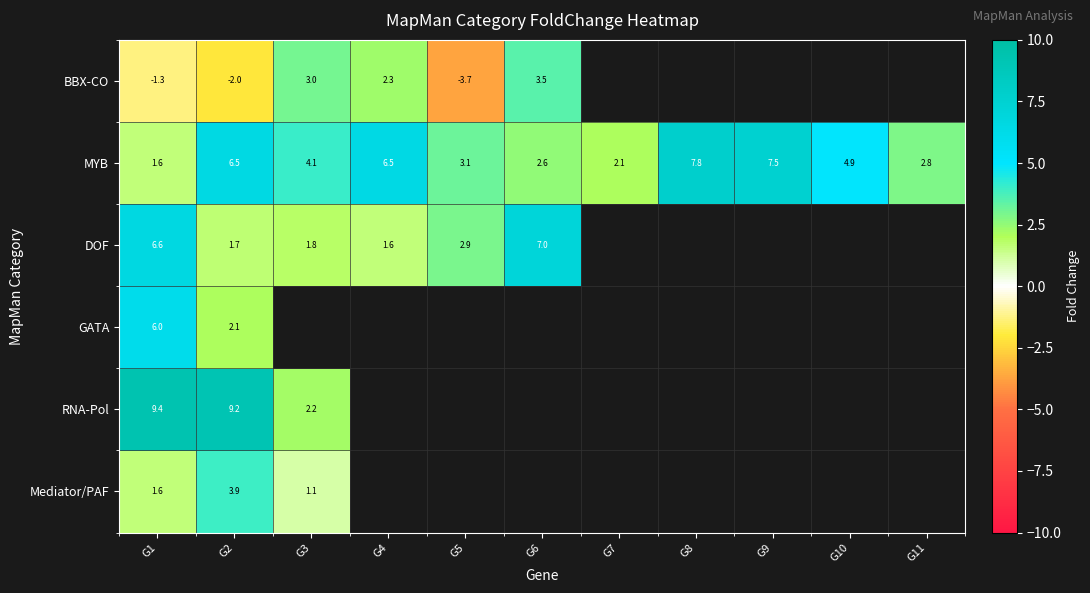

Which series changed the most between G5 and G8?

MYB